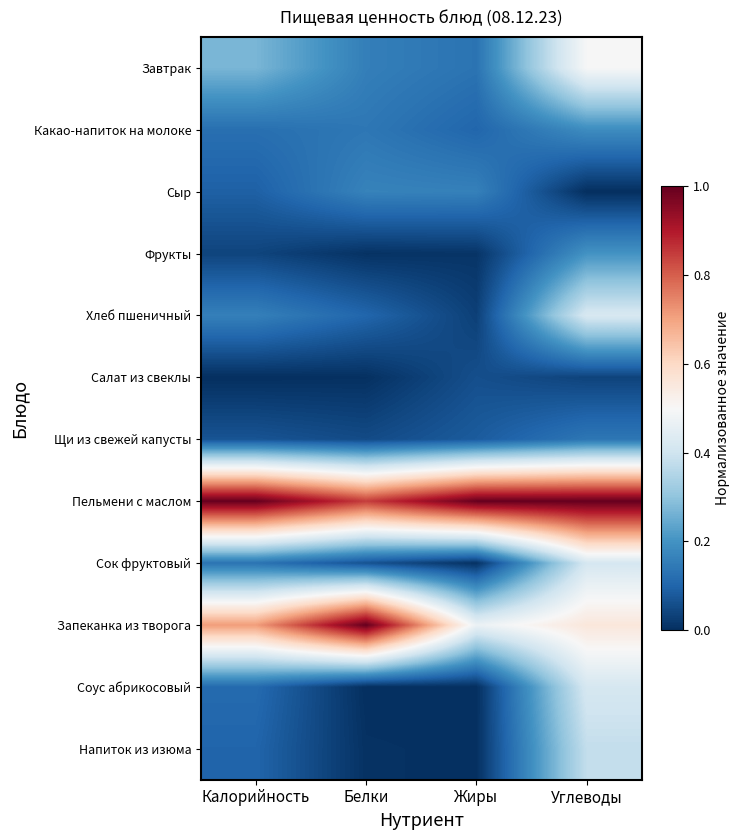

Between Углеводы and Жиры, which is larger?

Углеводы